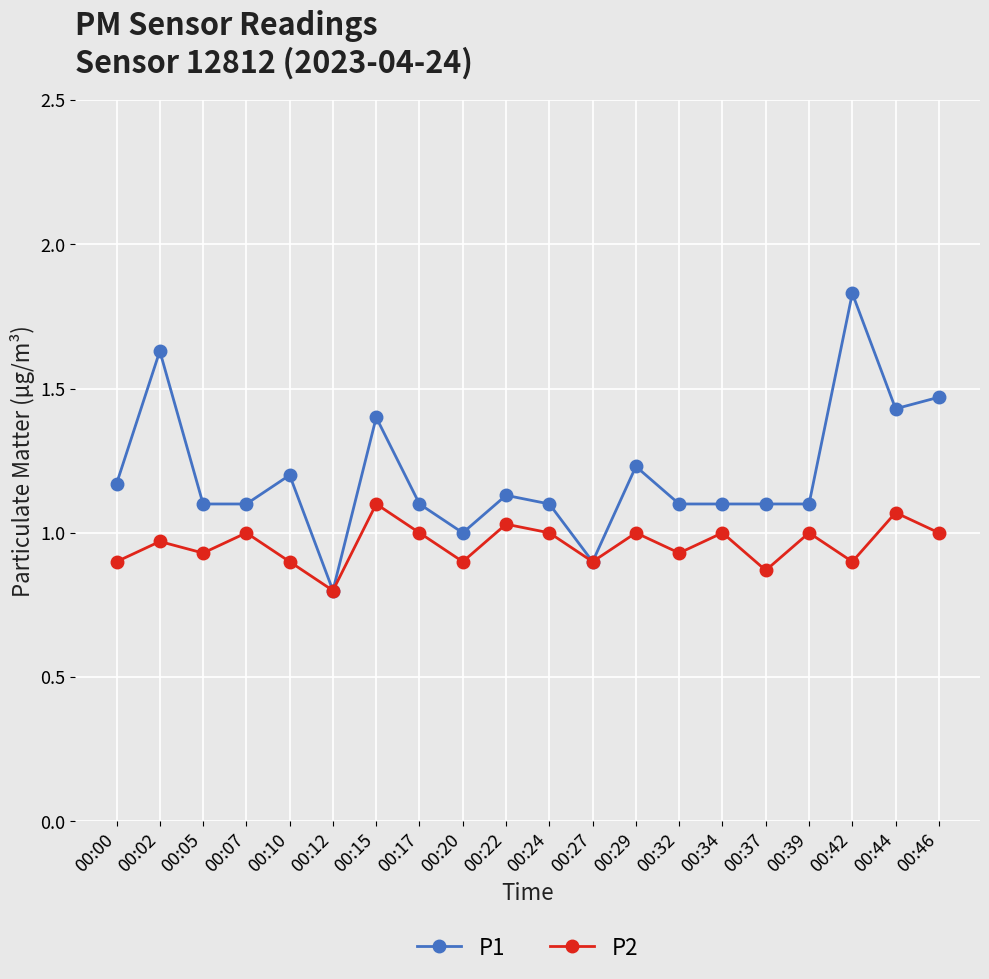

Is it true that P1 equals 2.0 at 00:39?

False